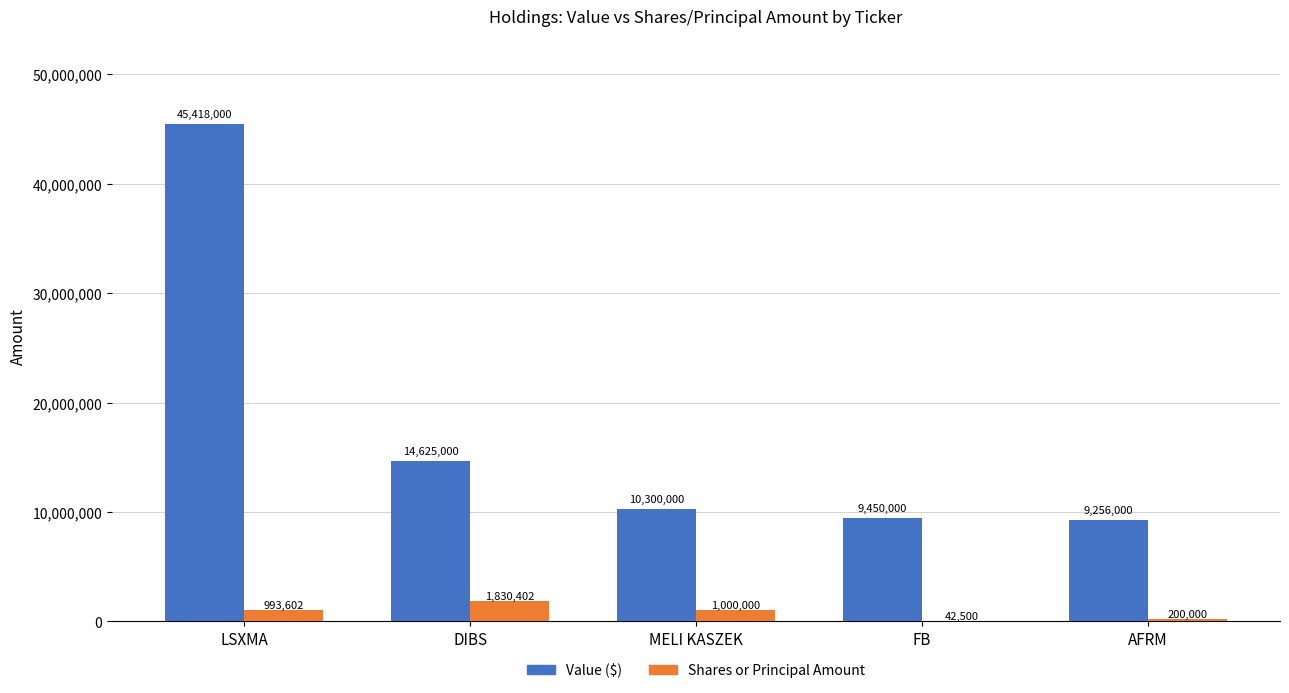

Which series changed the most between DIBS and AFRM?

Value ($)